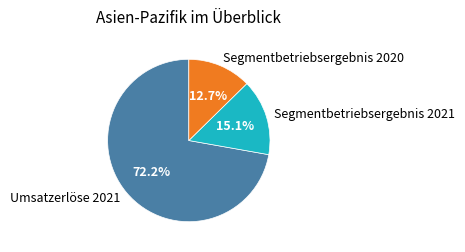

Count the number of slices in the pie.

3